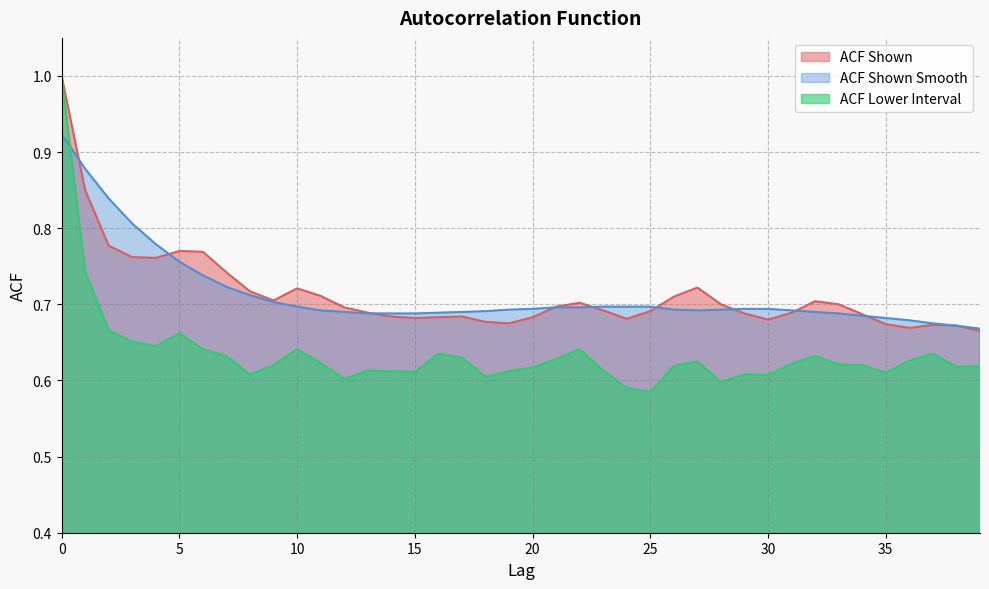

Where do acf_shown_smooth and acf_li first cross each other?

0 and 1